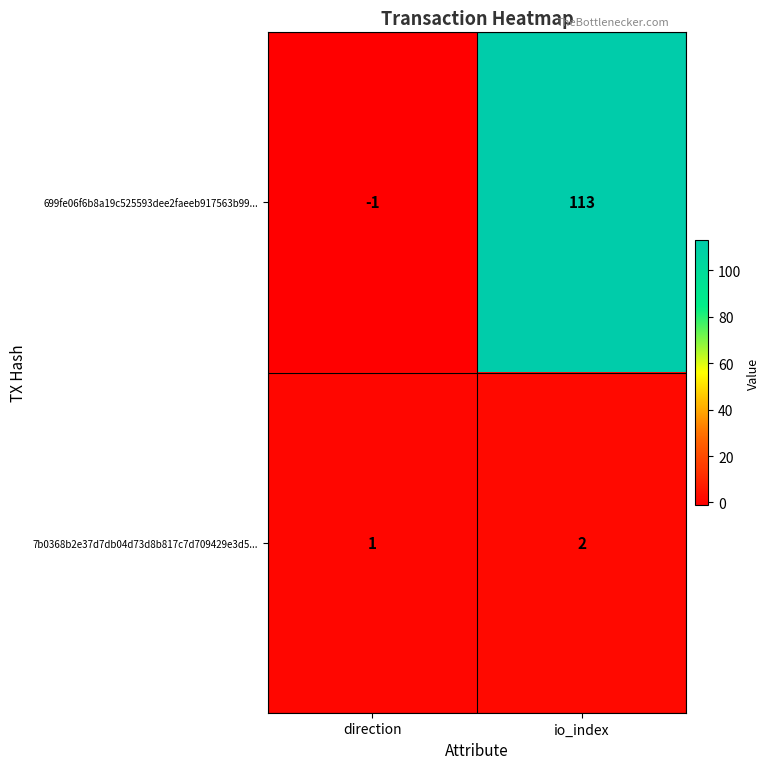

Reading left to right, extract all data points from this chart.

699fe06f6b8a19c525593dee2faeeb917563b99...: direction=-1	io_index=113
7b0368b2e37d7db04d73d8b817c7d709429e3d5...: direction=1	io_index=2